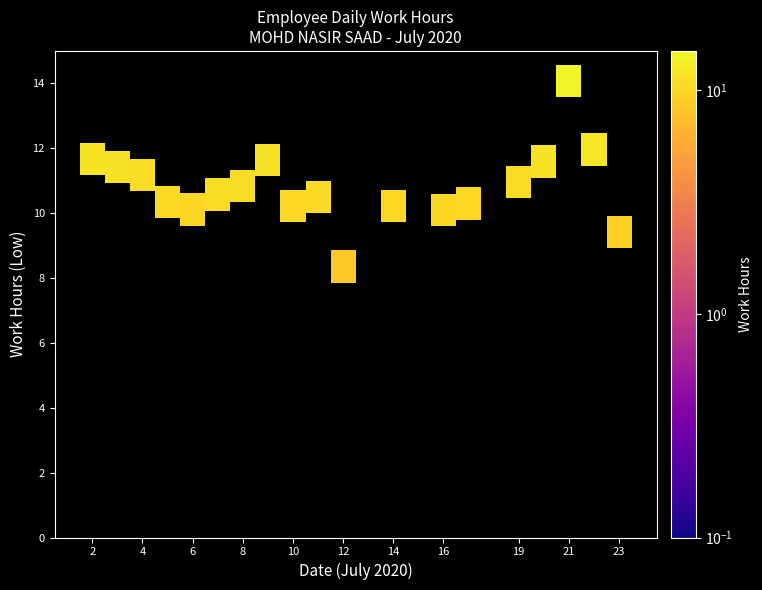

What is the greatest value displayed?

14.1